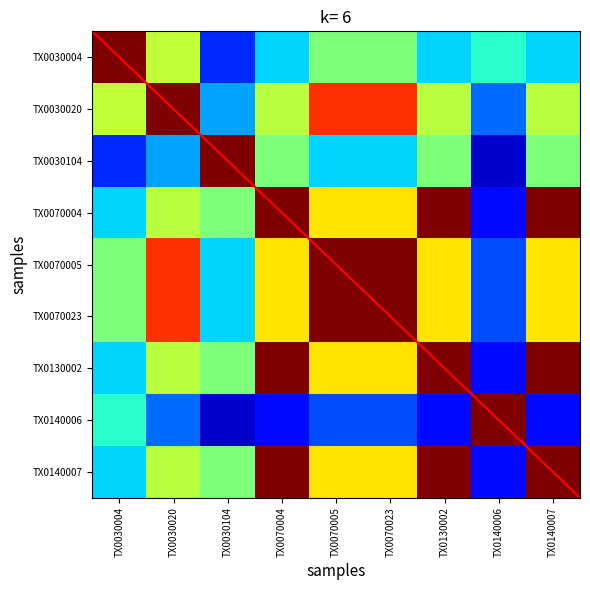

Which series has the largest total across all categories?

TX0070005